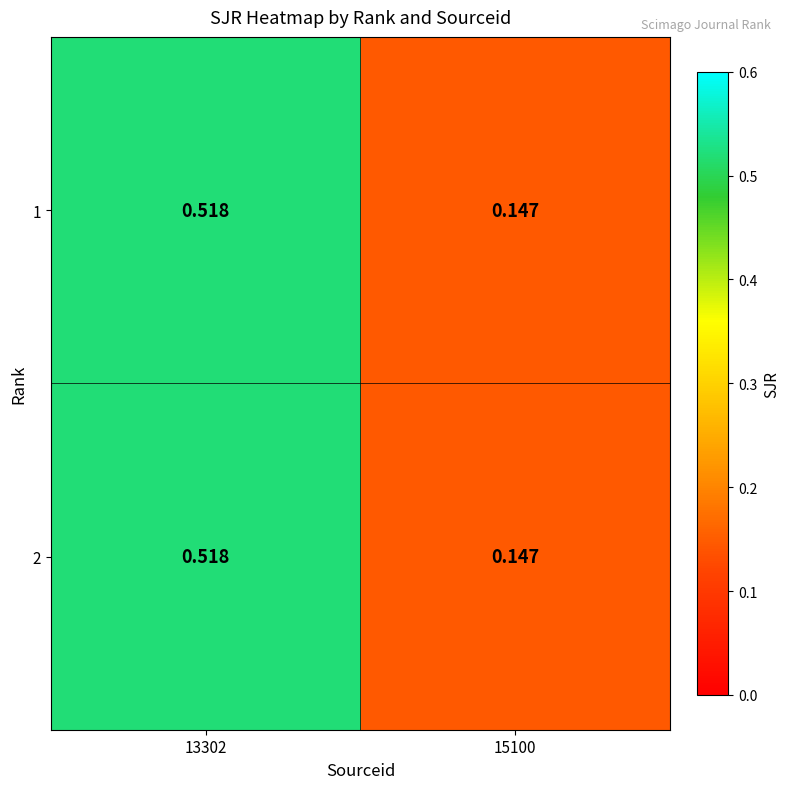

What is the total value across all series at 13302?

1.0